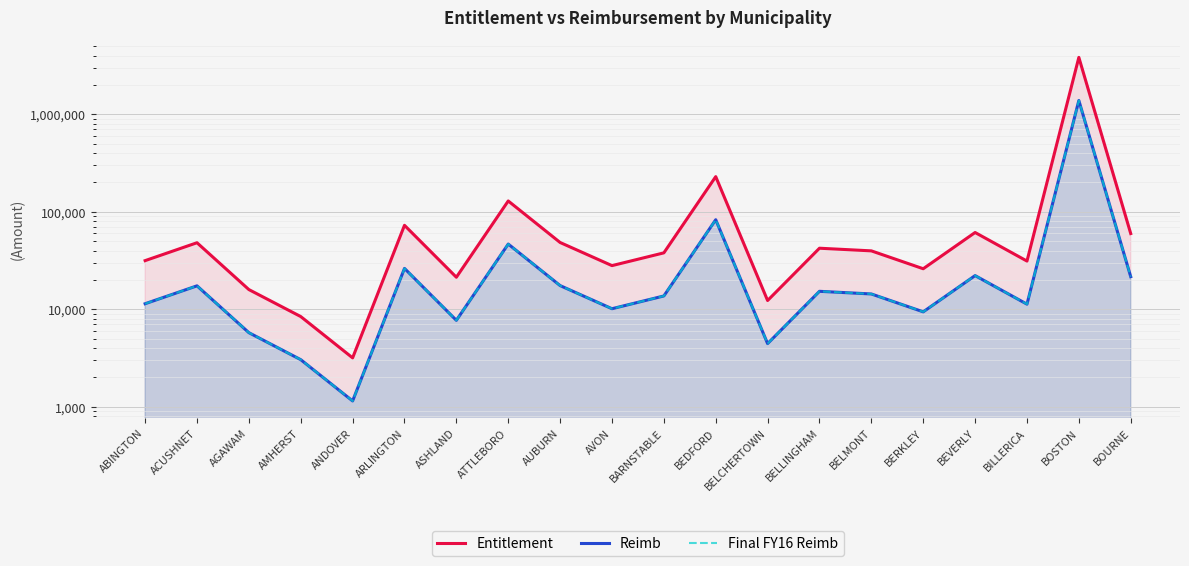

Between BEVERLY and BEDFORD, which is larger?

BEDFORD